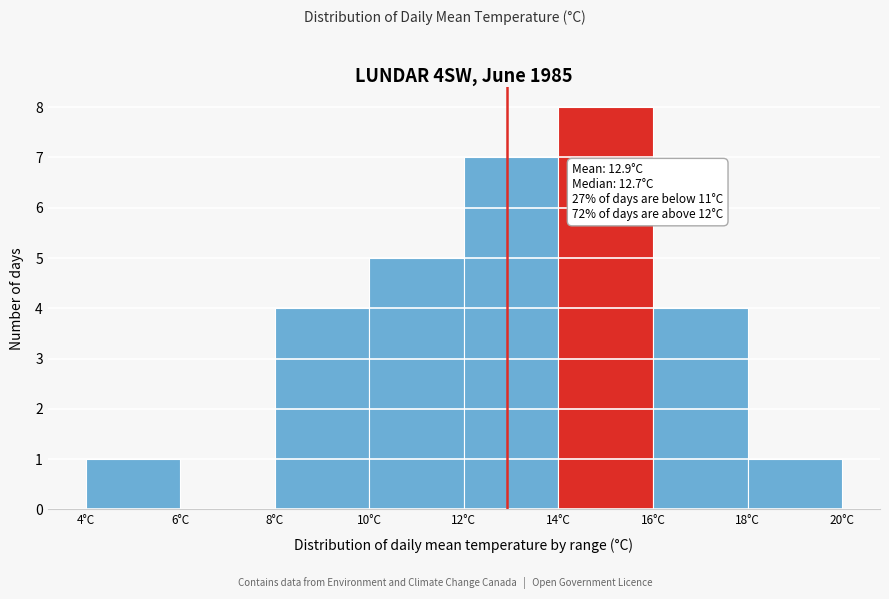

Which range on the x-axis has the tallest bar?

14 to 16